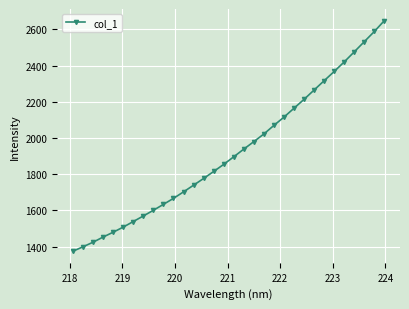

What is the value of the 31st point from the left?

2588.3